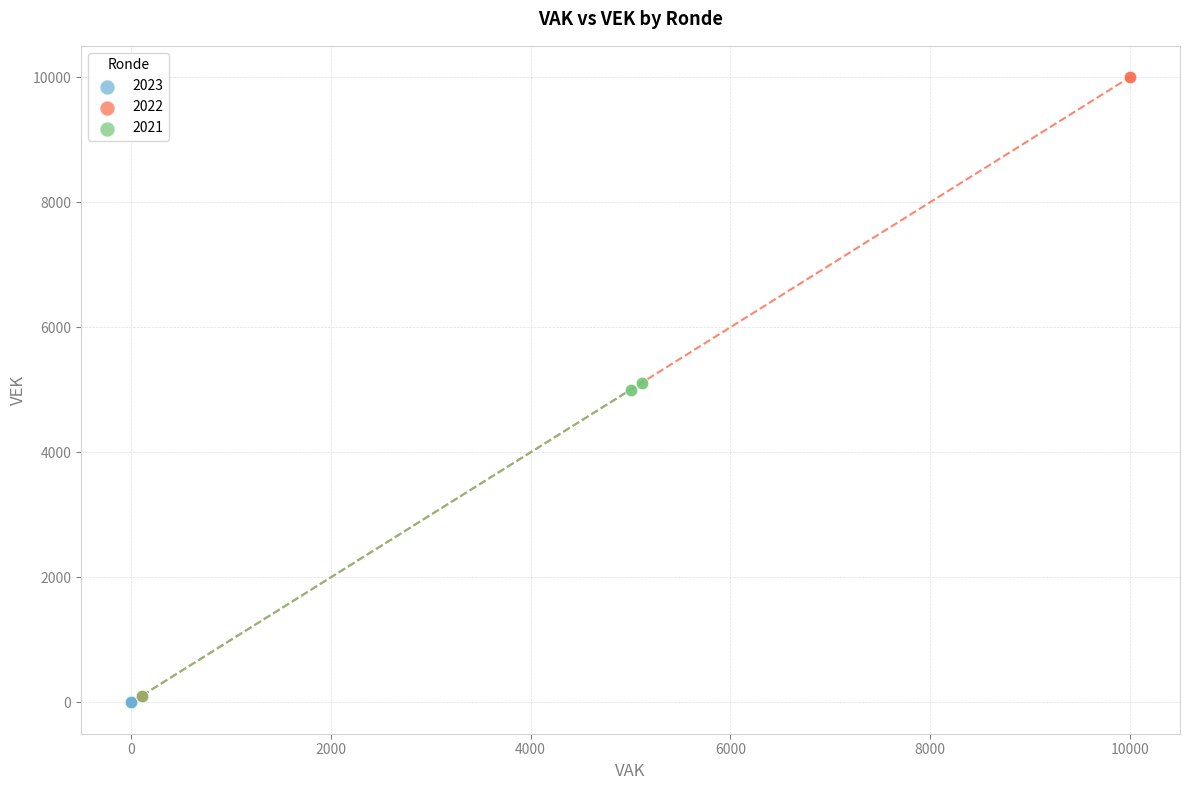

Which series has the largest Y range (max minus min)?

2022